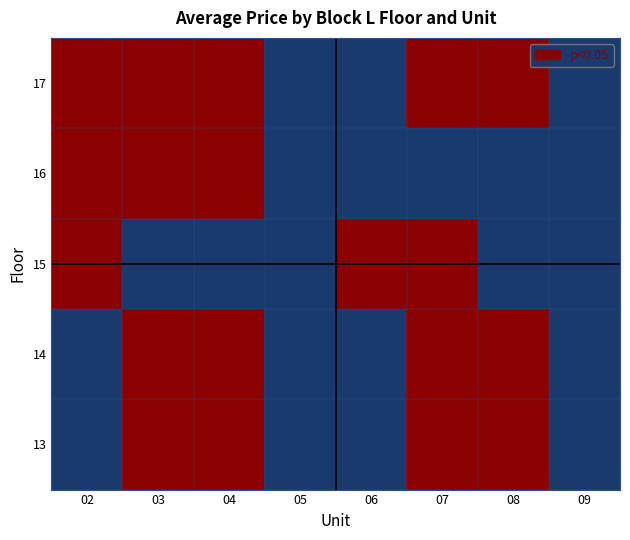

What is the difference between the highest and lowest values at 04?

1